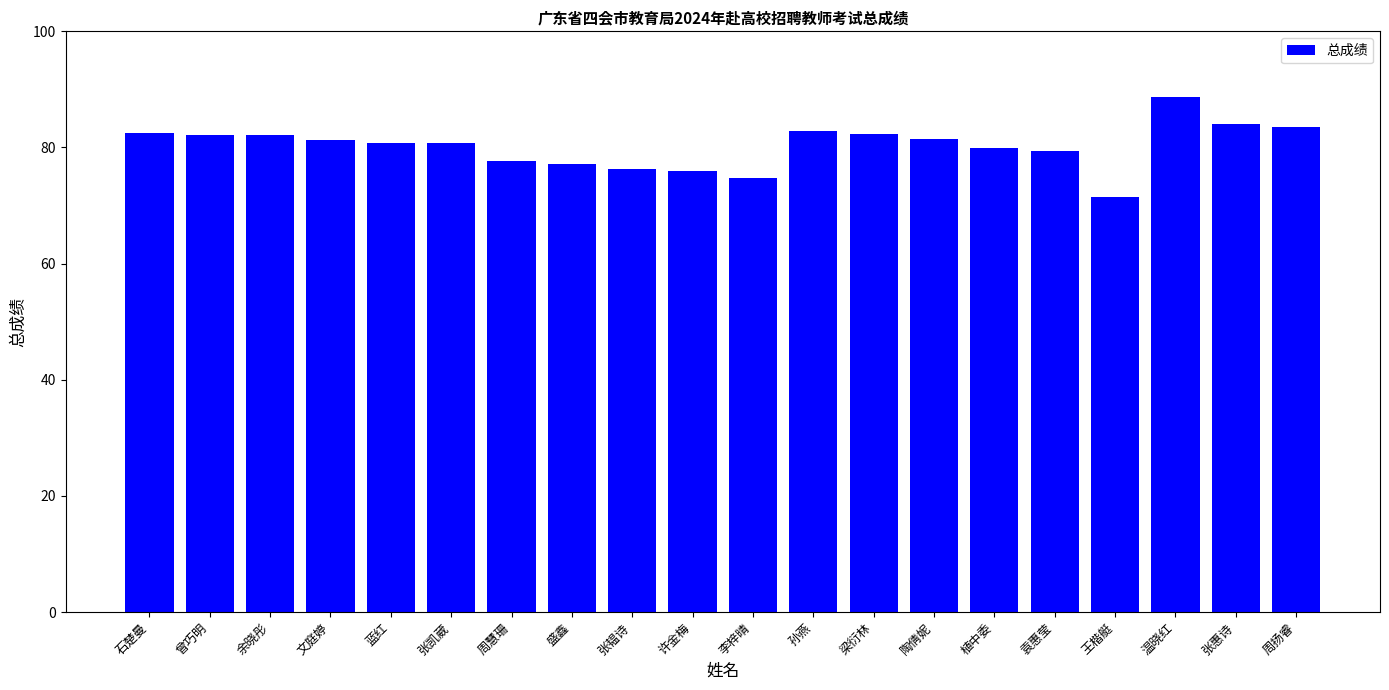

At which category does the chart reach its peak across all series?

温晓红